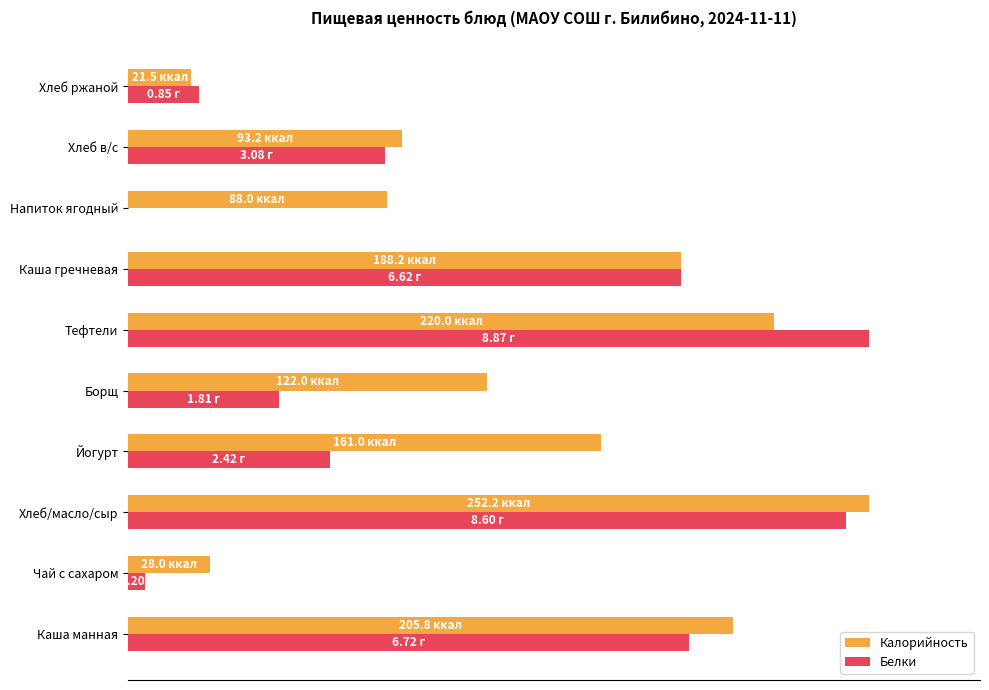

What are all the series names shown in the legend?

Калорийность, Белки